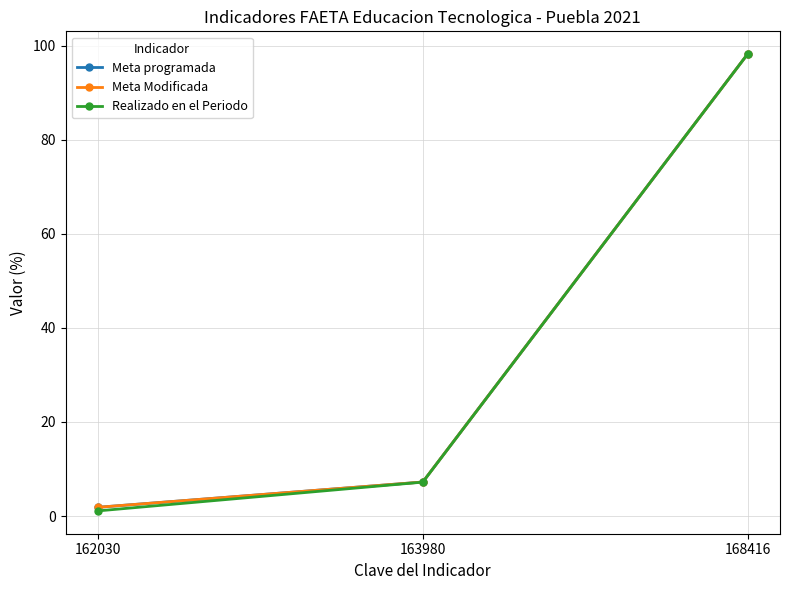

List the labels in order of Meta Modificada value, largest first.

168416, 163980, 162030